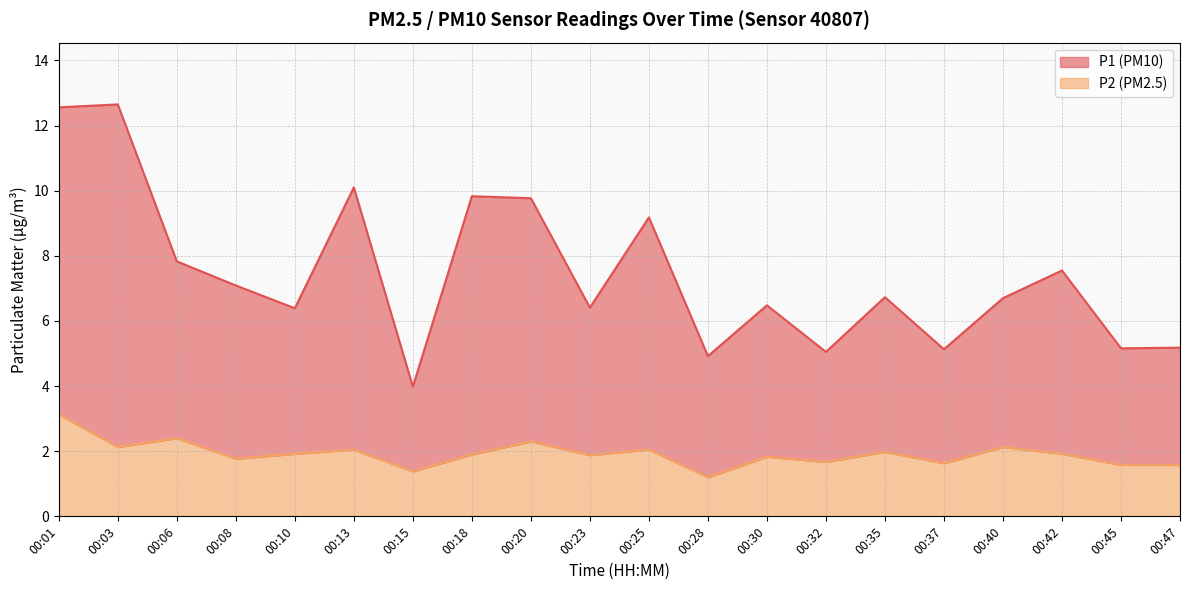

Is it true that P2 equals 0.5 at 00:47?

False